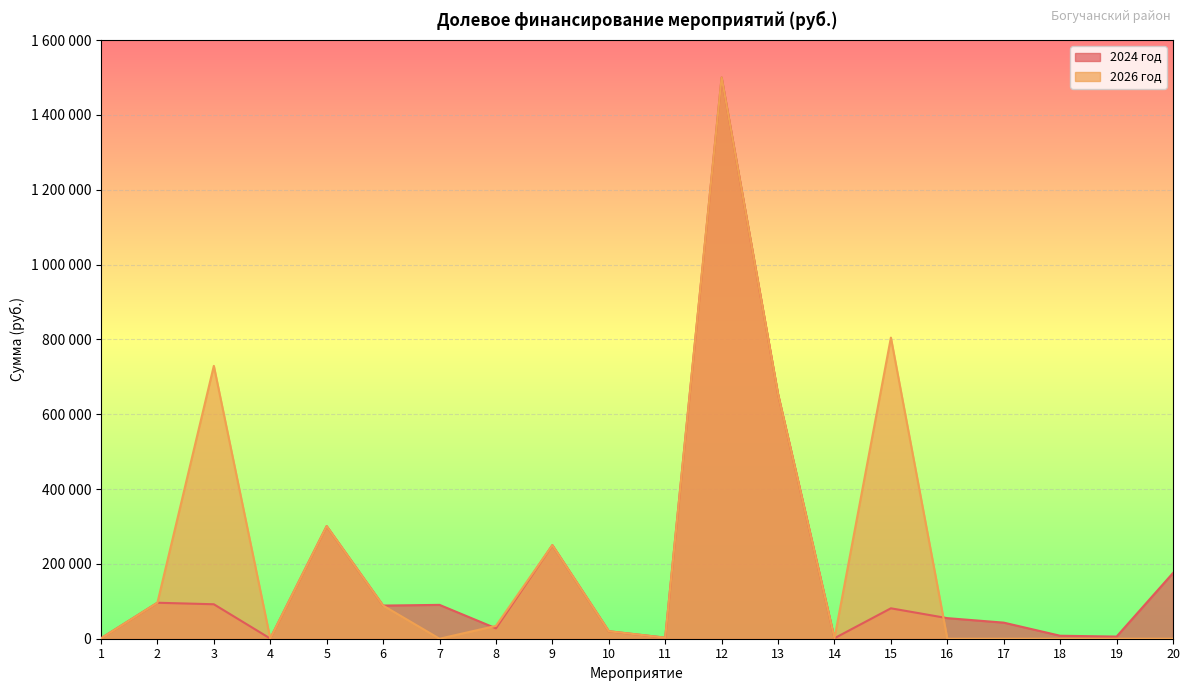

How many data points in 2024 год are above 81300?

9